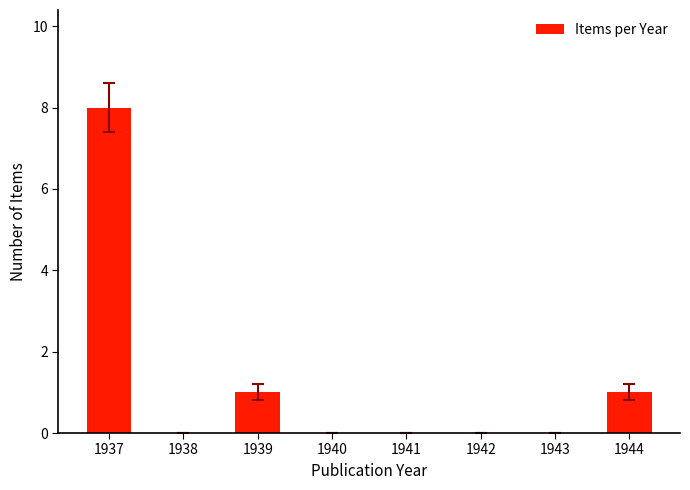

What is the sum of all values?

10